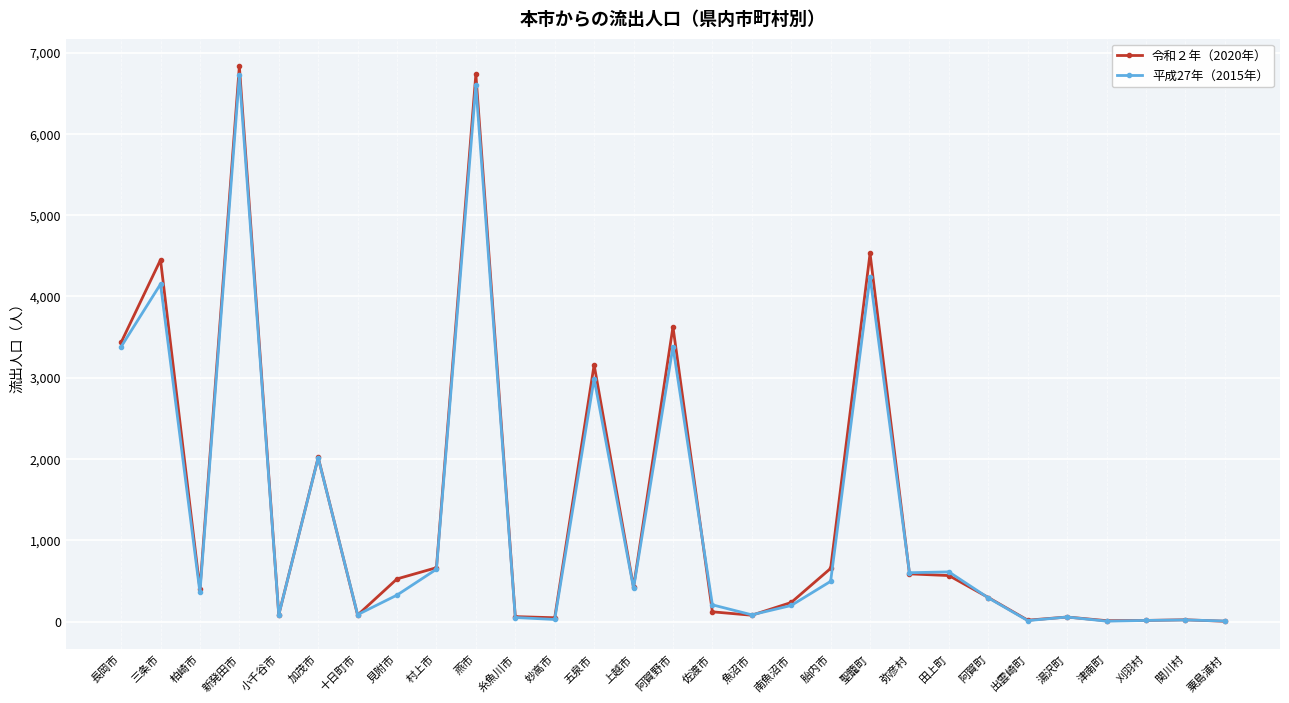

What is the label of the 8th point from the left?

見附市